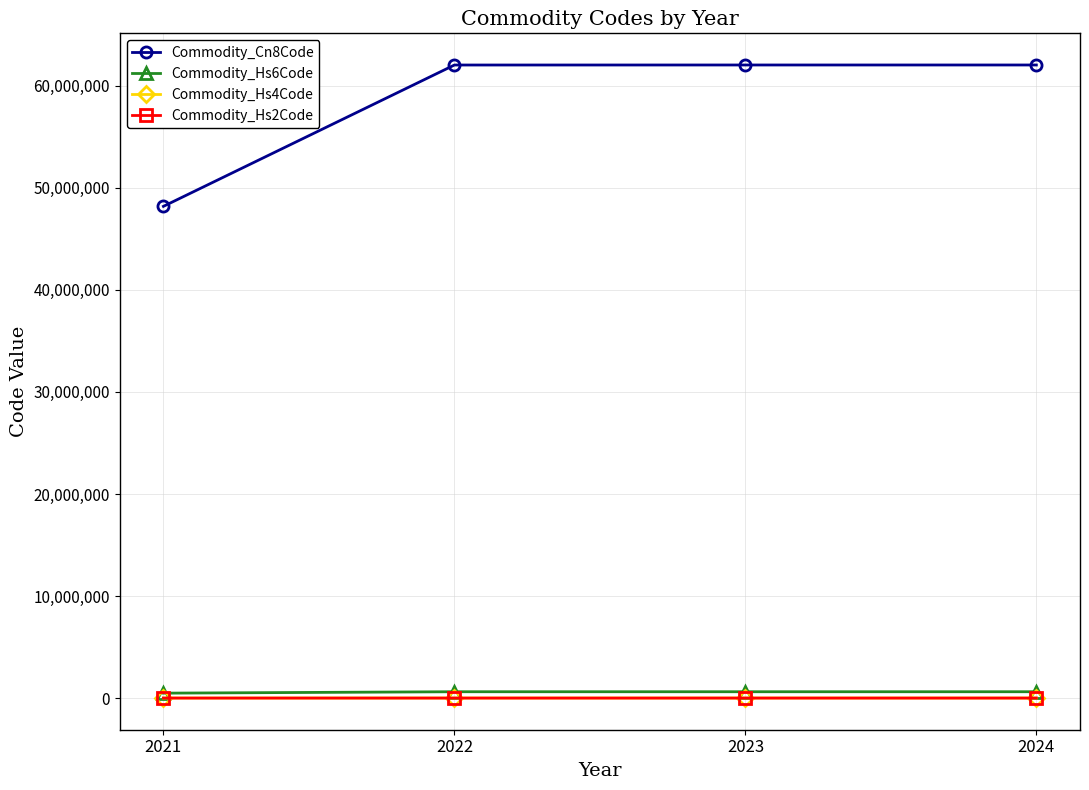

What is the value of the Commodity_Cn8Code point at the 2nd from the left?

62041100